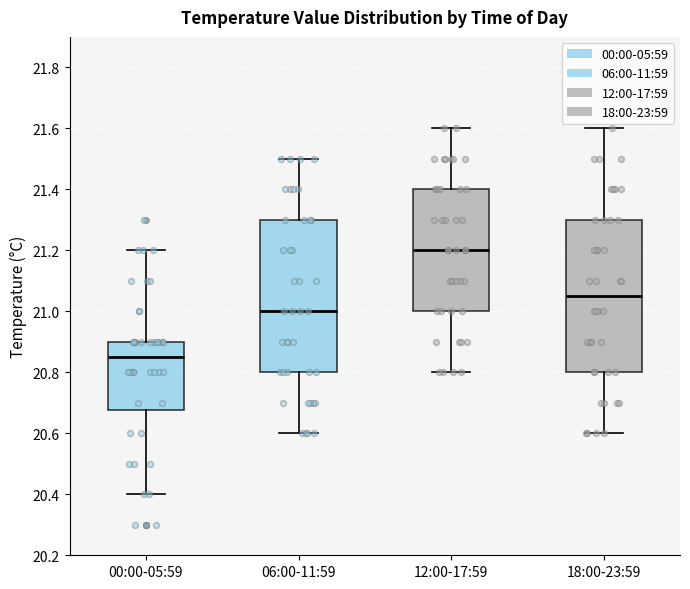

Which box's median line is the highest?

12:00-17:59